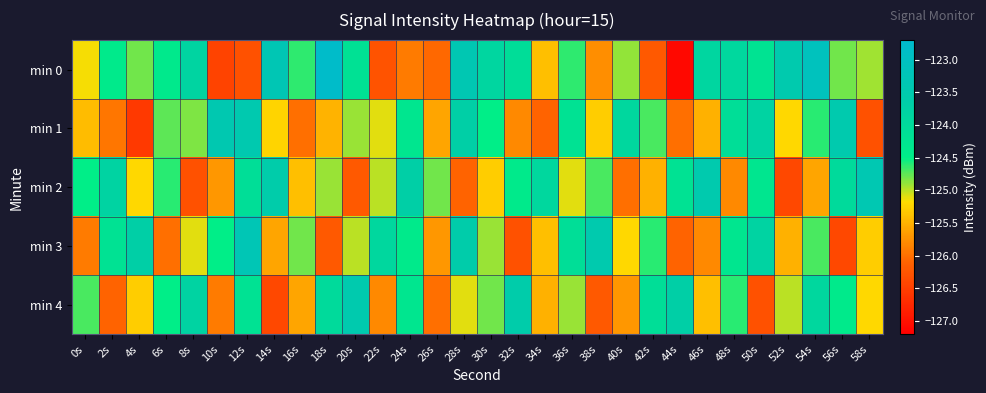

Which label corresponds to the smallest value in the chart?

44s